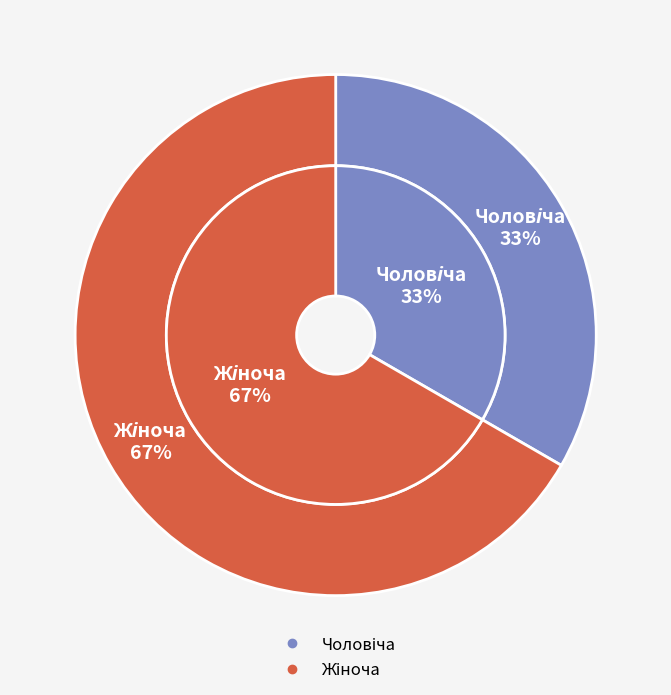

Approximately how many times larger is the value at Чоловіча compared to Жіноча?

0.5